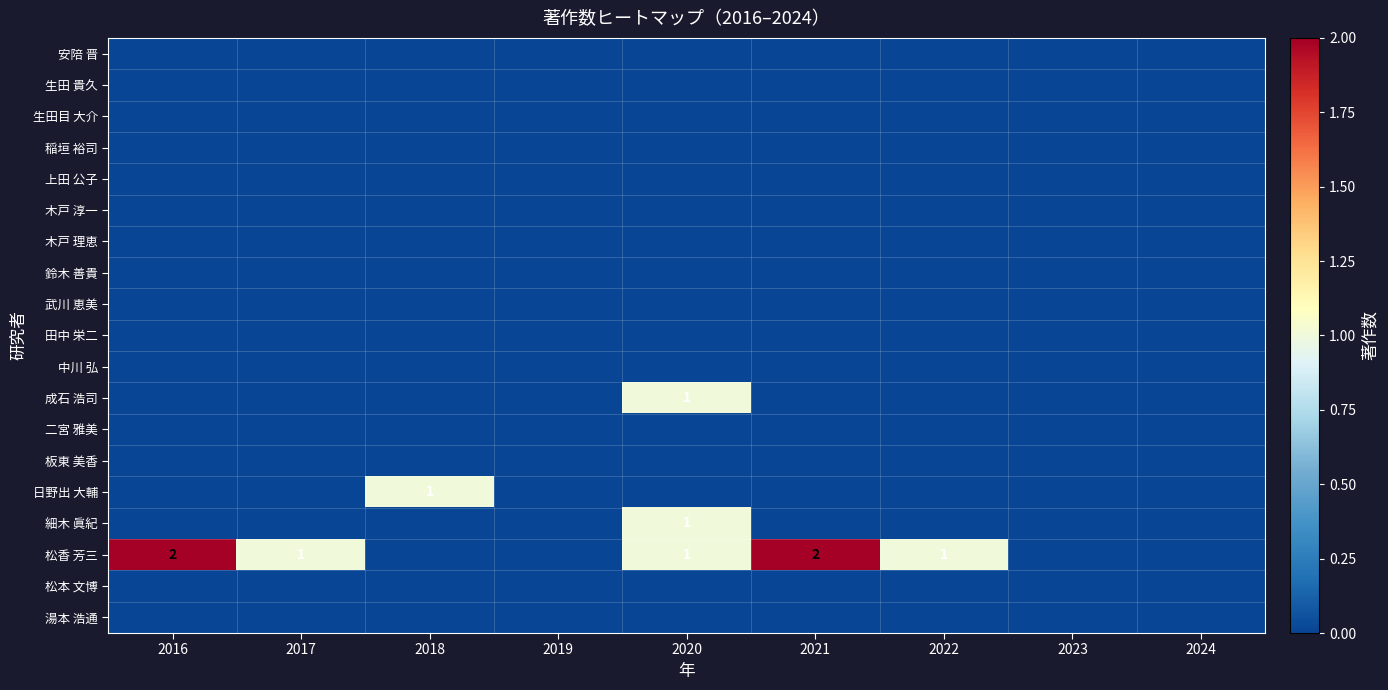

At which category does the chart reach its peak across all series?

2016